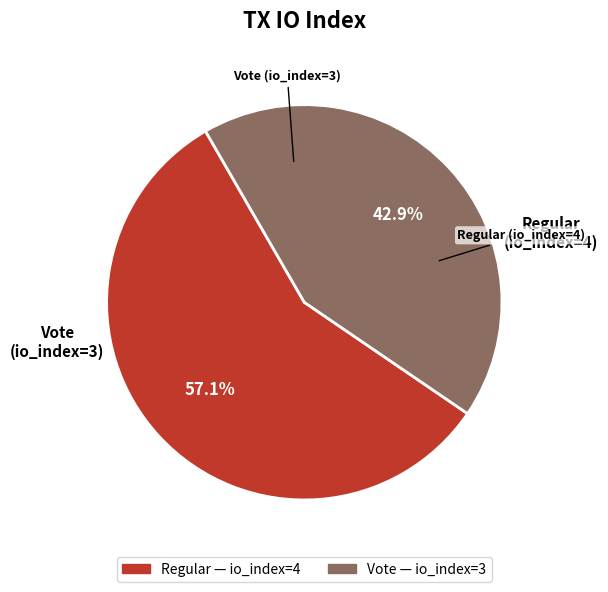

Is there any slice that represents more than half of the pie?

Yes